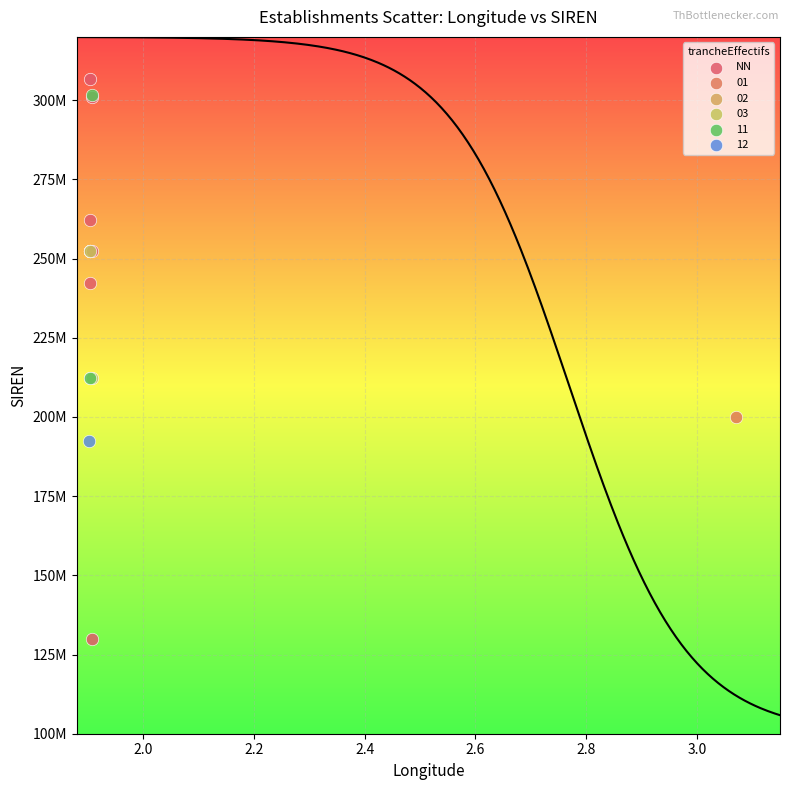

What are all the series names shown in the legend?

NN, 01, 02, 03, 11, 12